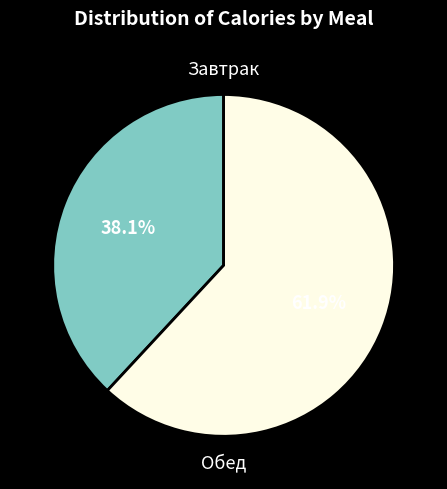

Does any single category account for the majority?

Yes